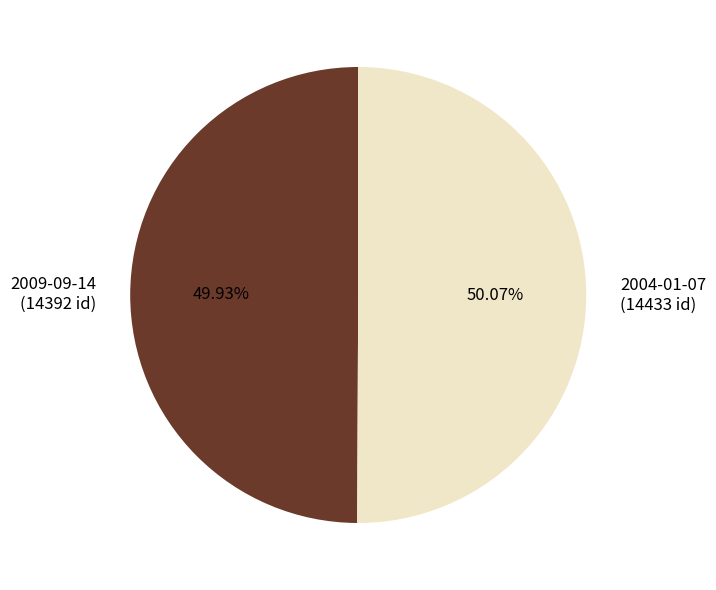

Does any single category account for the majority?

Yes